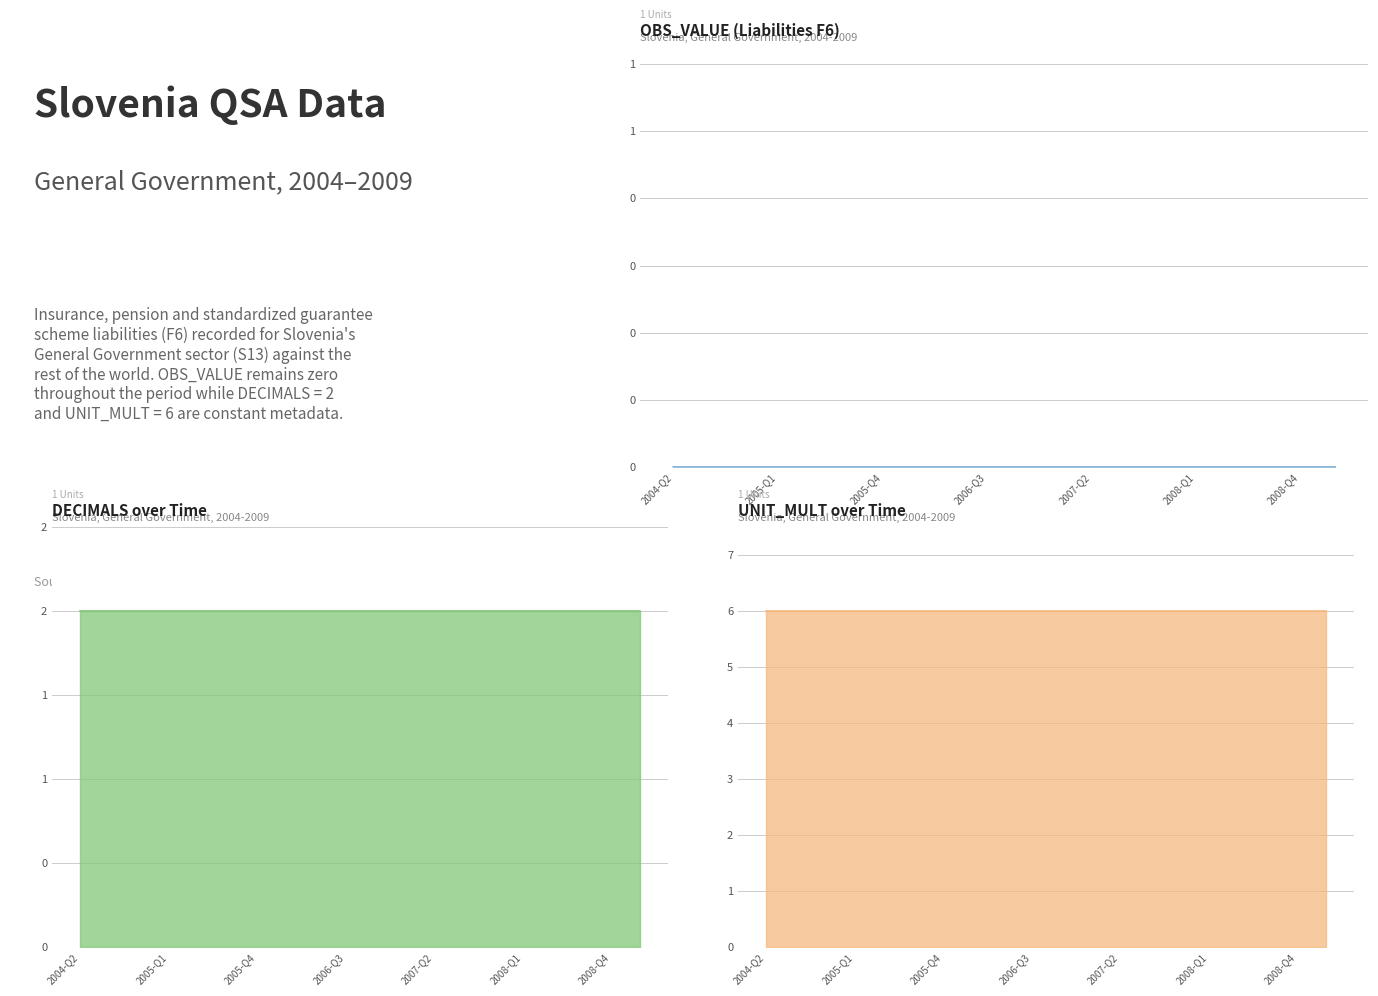

Rank the series by their average value, from lowest to highest.

OBS_VALUE, DECIMALS, UNIT_MULT